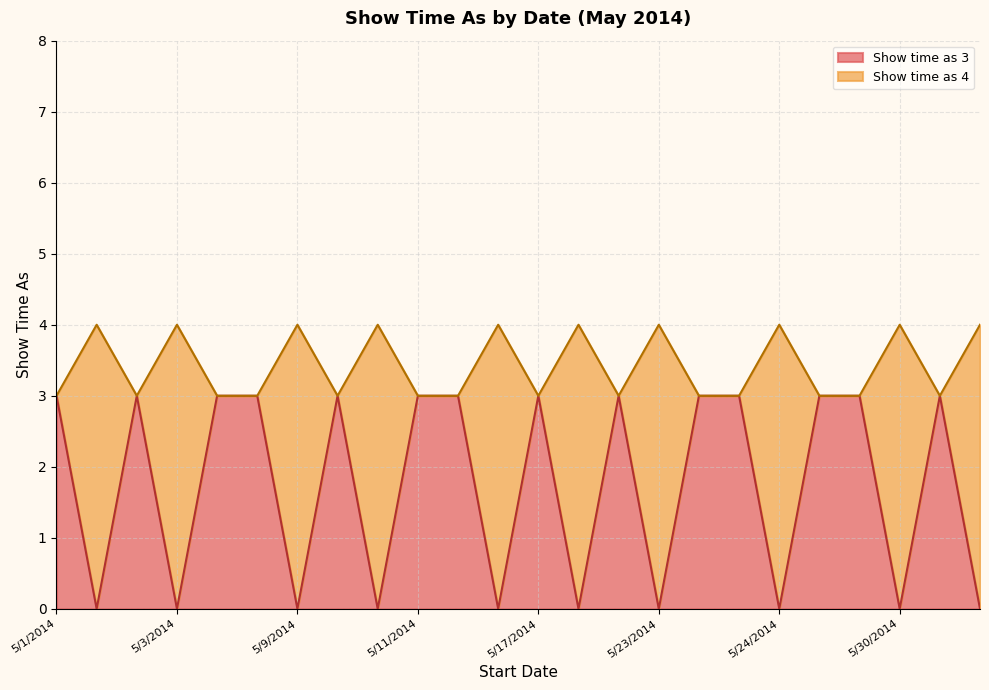

How many lines are shown in the chart?

2